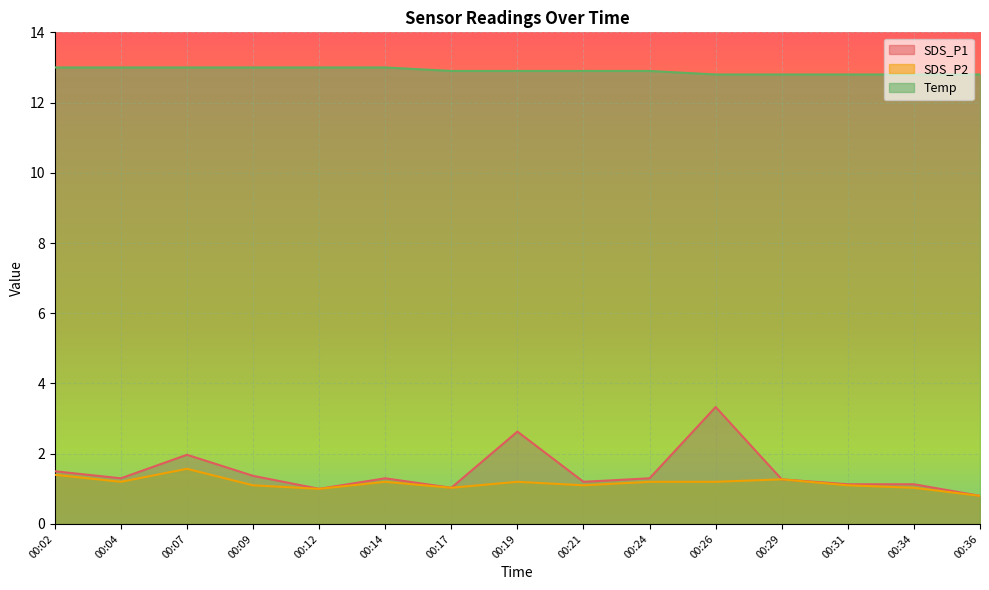

How many categories are shown in the chart?

15